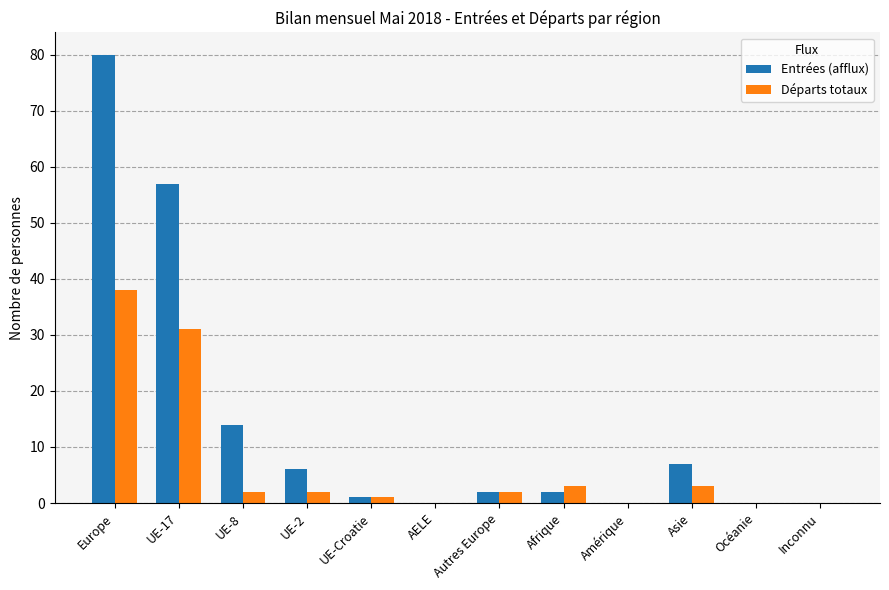

True or false: Entrées (afflux) has a value of 0 at Inconnu.

True